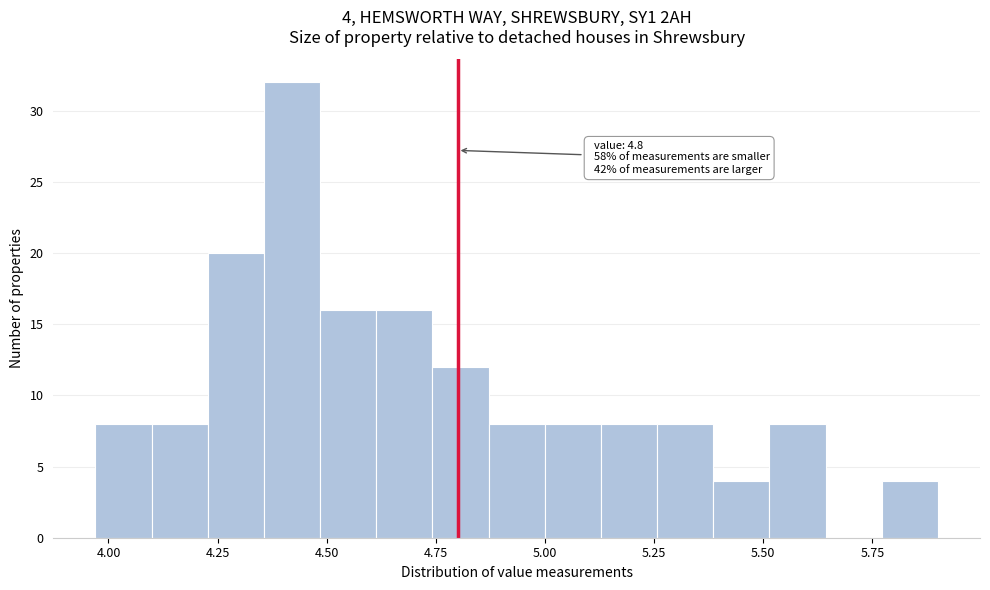

Read against the x-axis, roughly where is the centre of the tallest bar?

4.40